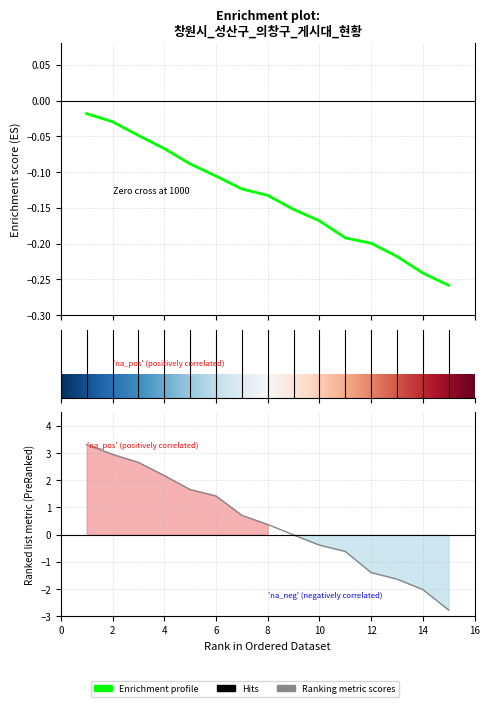

True or false: 사파동 has a value of 9 at 북면.

False